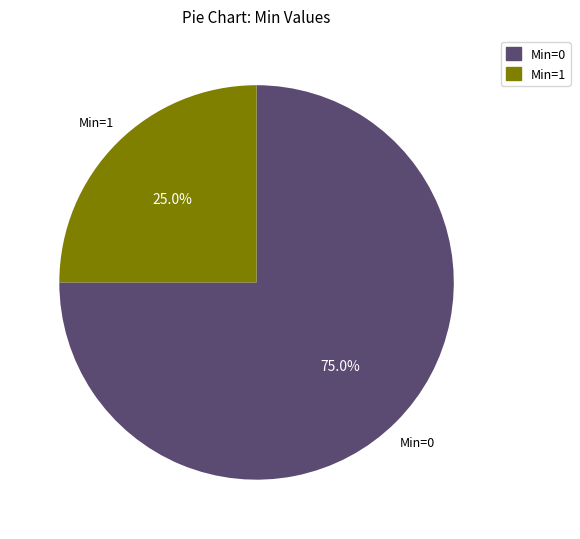

How many slices are in this pie chart?

2